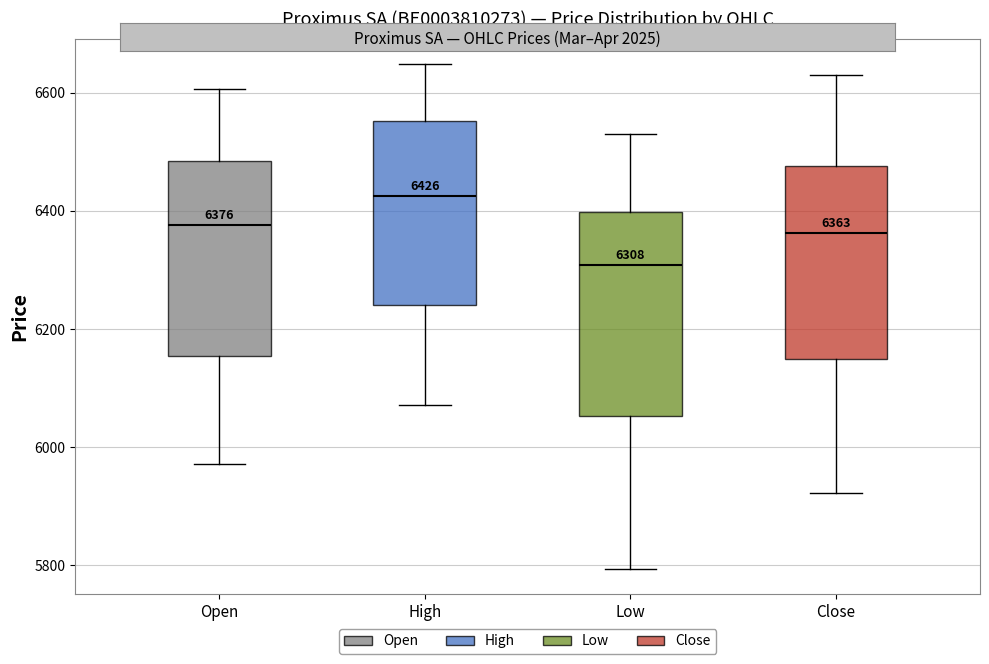

Which box's median line is the lowest?

Low